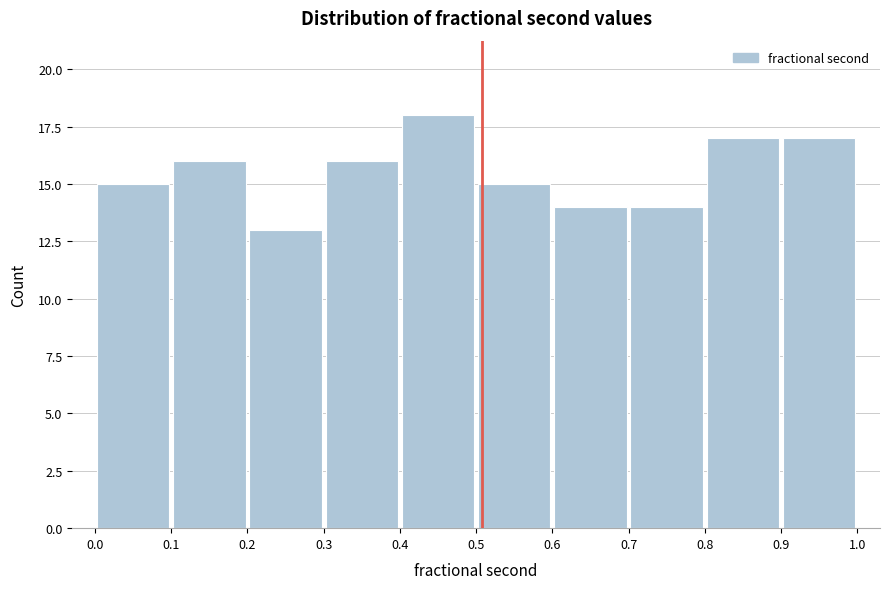

Which range on the x-axis has the tallest bar?

0.4 to 0.5